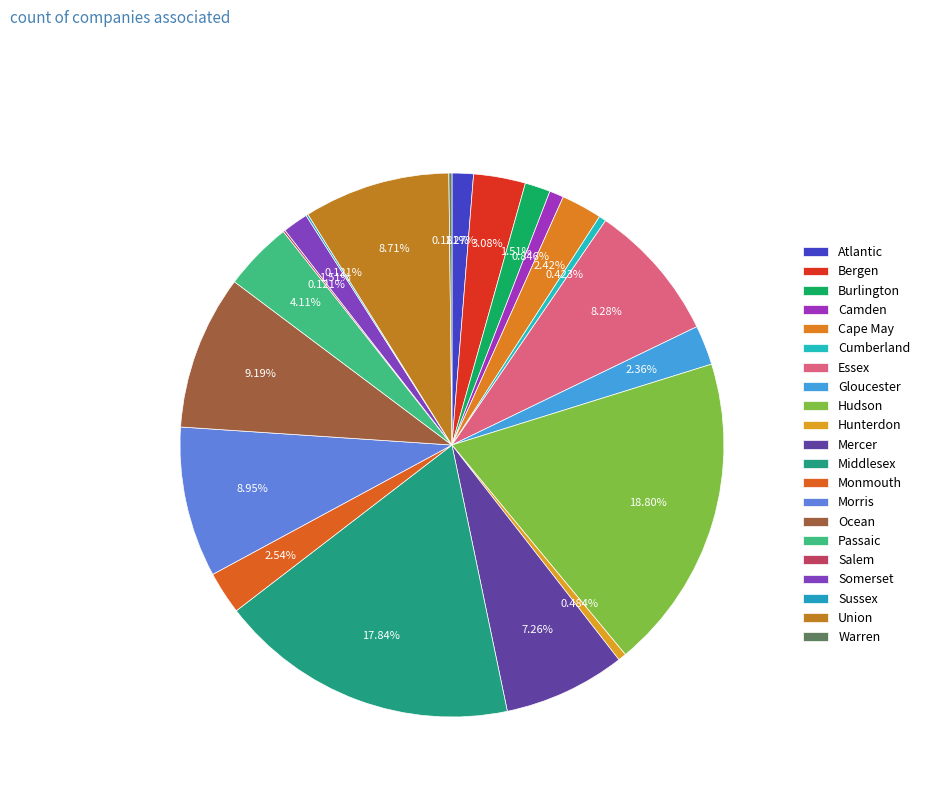

To the nearest percent, what is the difference between the Burlington and Gloucester slice percentages?

1%